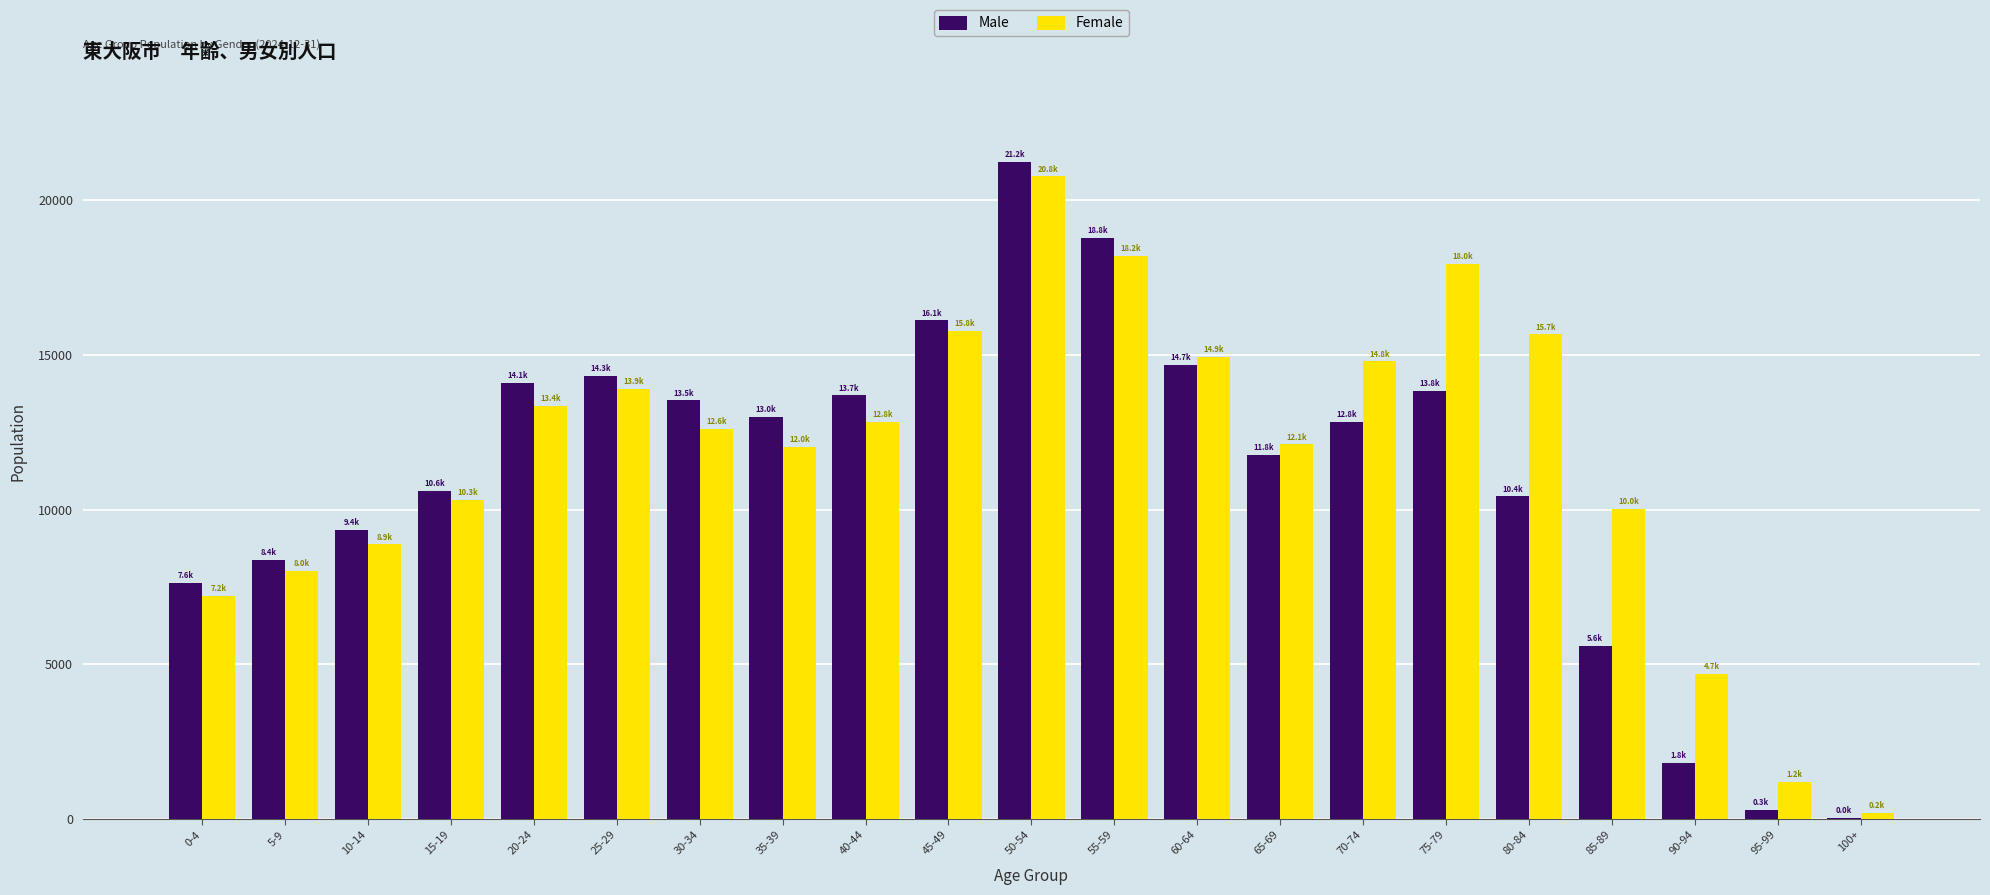

What is the maximum value for Male?

21241